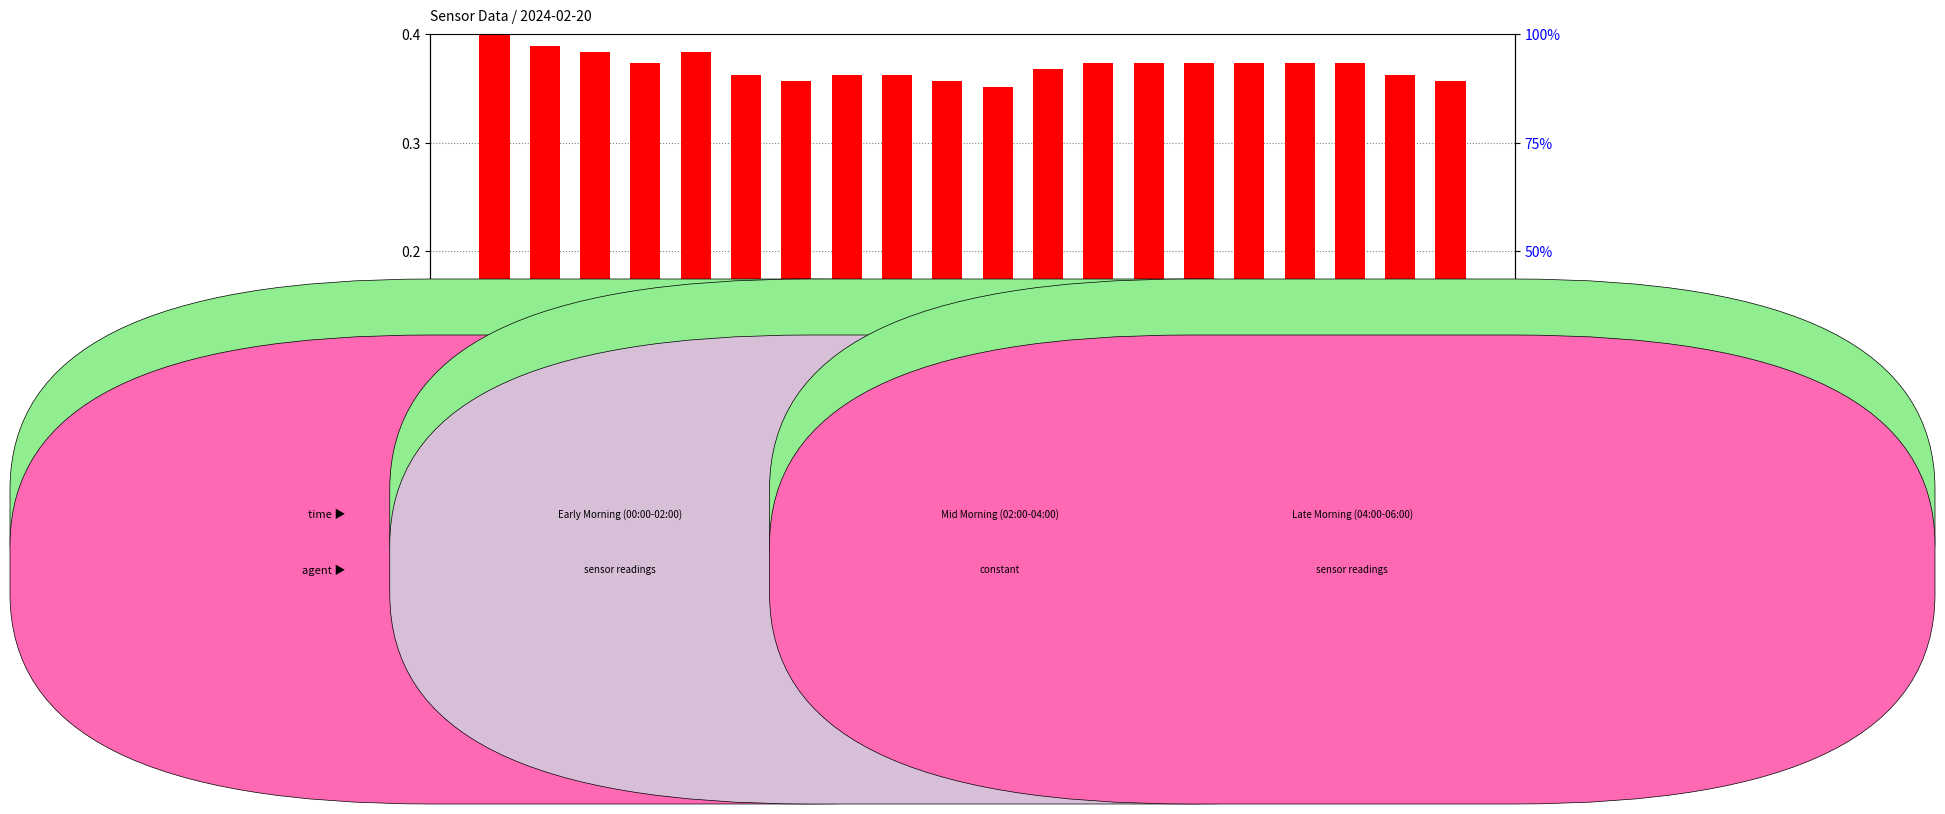

Does the chart contain any negative values?

No